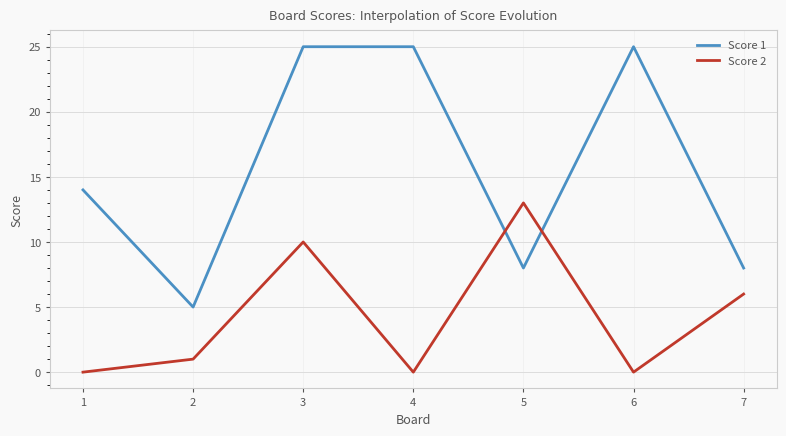

What are all the series names shown in the legend?

Score 1, Score 2